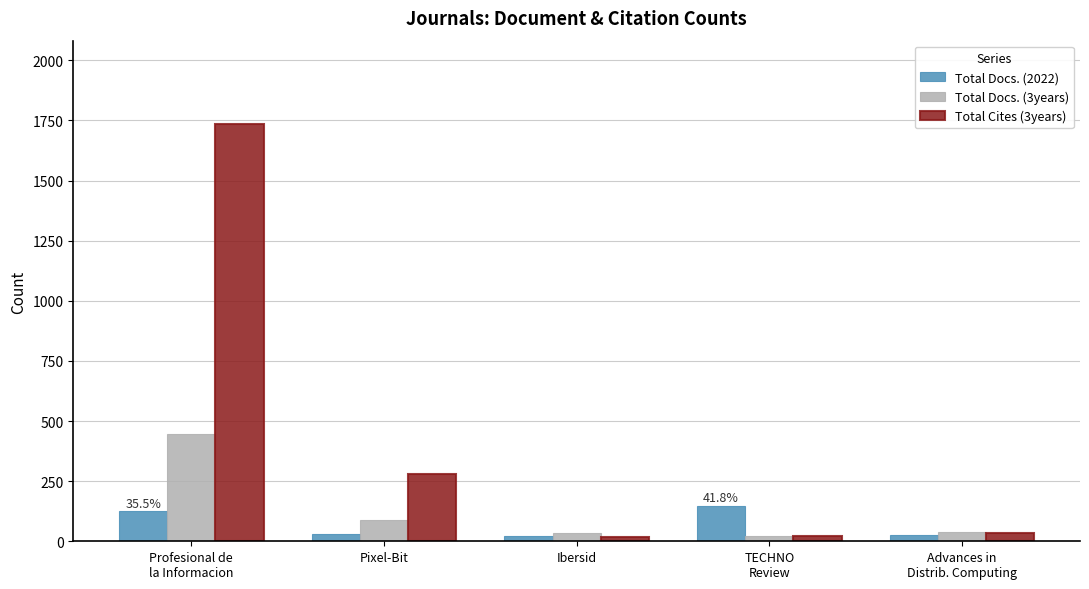

What is the difference between the Total Docs. (2022) values at Advances in
Distrib. Computing and Pixel-Bit?

2